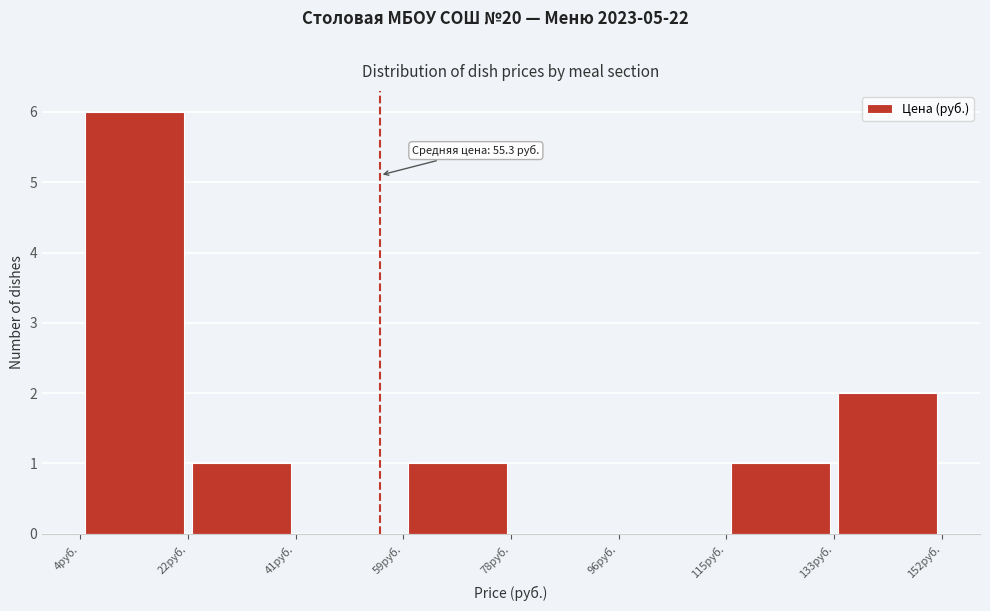

Which range on the x-axis has the tallest bar?

4 to 22